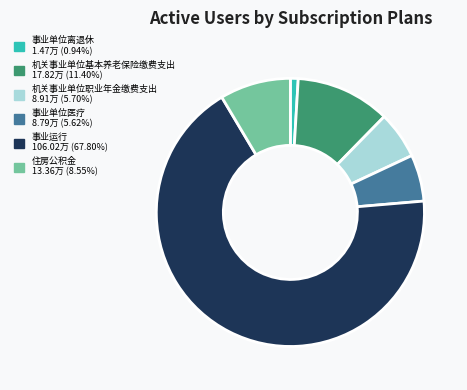

Do 机关事业单位基本养老保险缴费支出 and 事业单位离退休 together represent more than half of the pie?

No